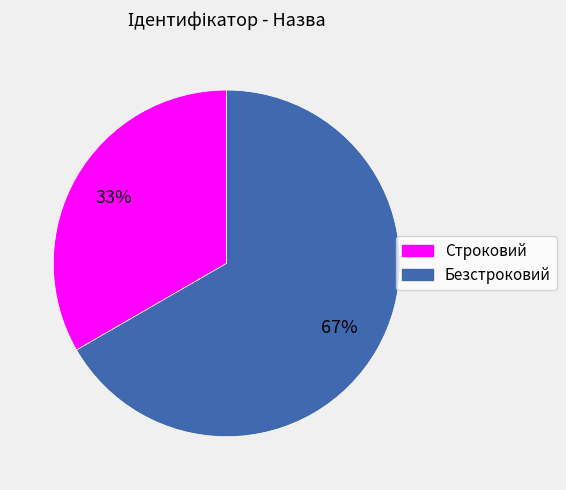

To the nearest percent, what is the combined percentage of Безстроковий and Строковий?

100%